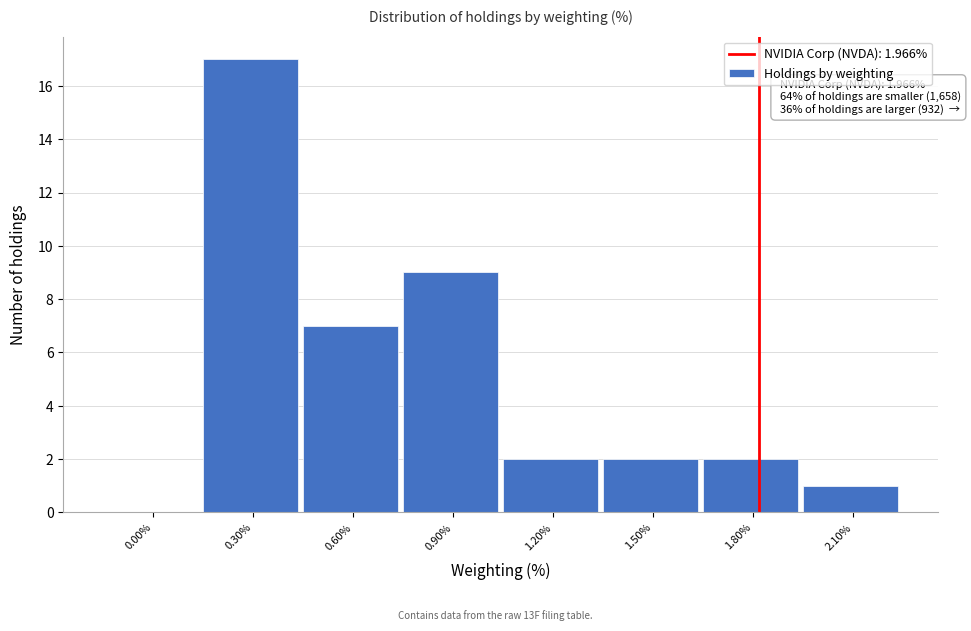

Reading left to right, list all the values displayed in this chart.

0.00%=0	0.30%=17	0.60%=7	0.90%=9	1.20%=2	1.50%=2	1.80%=2	2.10%=1